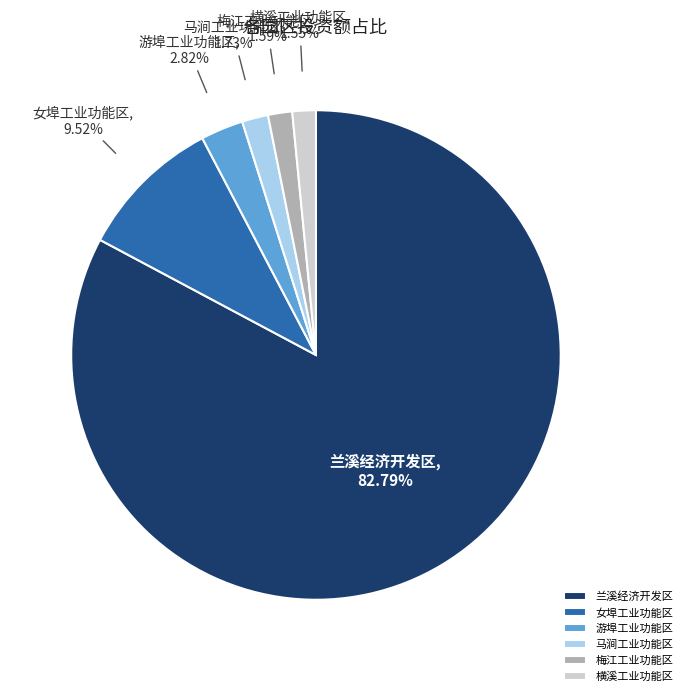

Count the number of slices in the pie.

6